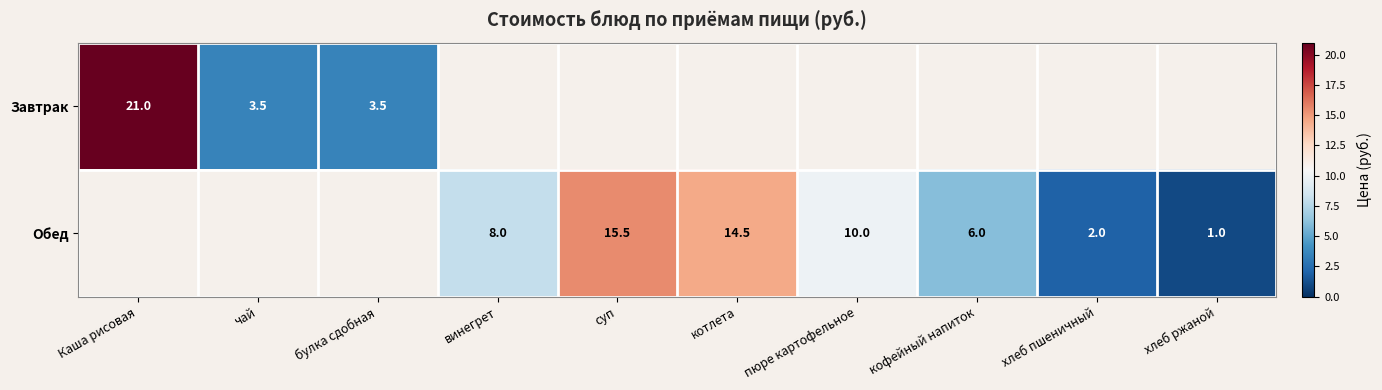

True or false: Завтрак has a value of 21.0 at Каша рисовая.

True